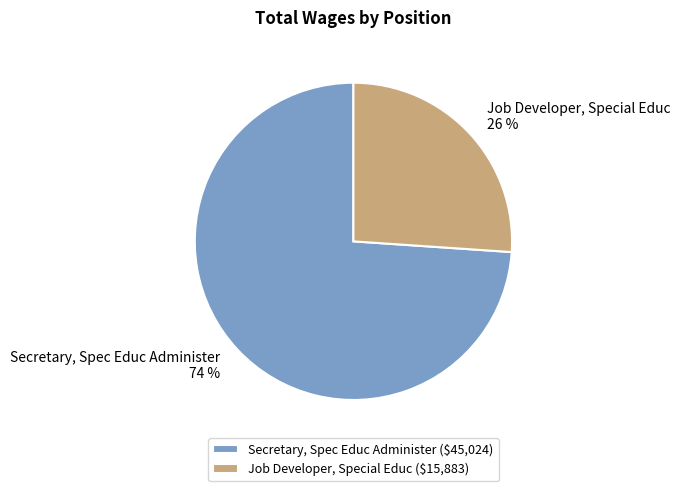

Between Job Developer, Special Educ and Secretary, Spec Educ Administer, which is larger?

Secretary, Spec Educ Administer